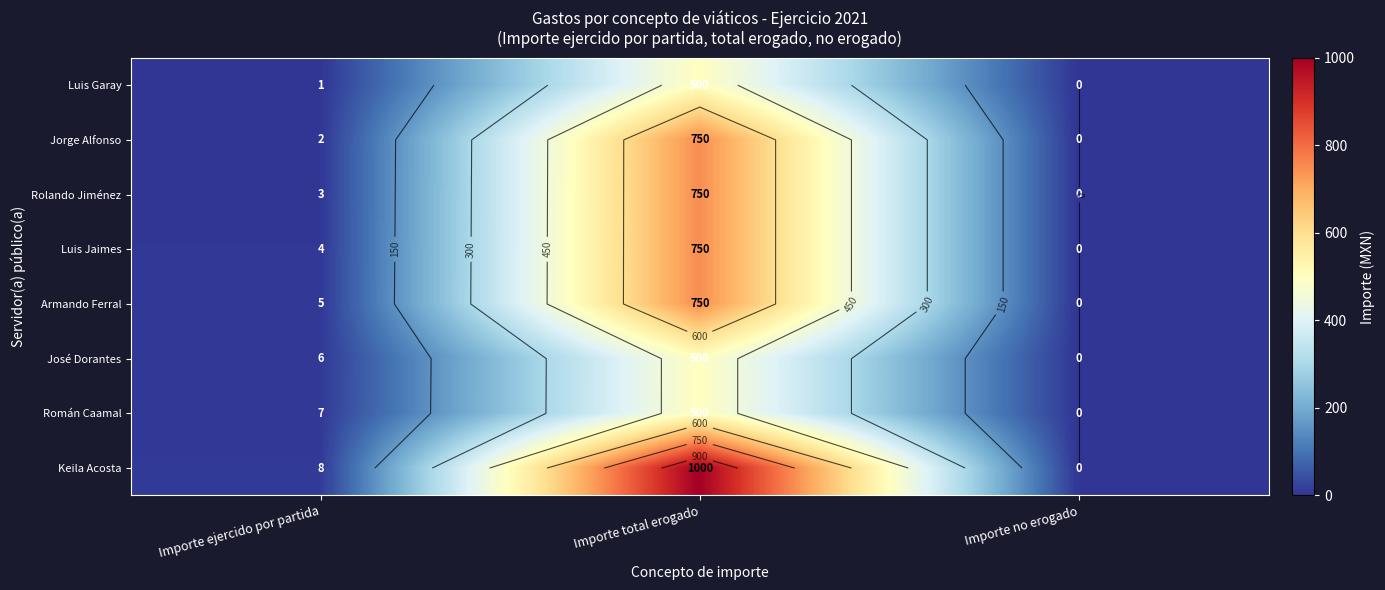

Is it true that Luis Garay equals 500 at Importe total erogado?

True